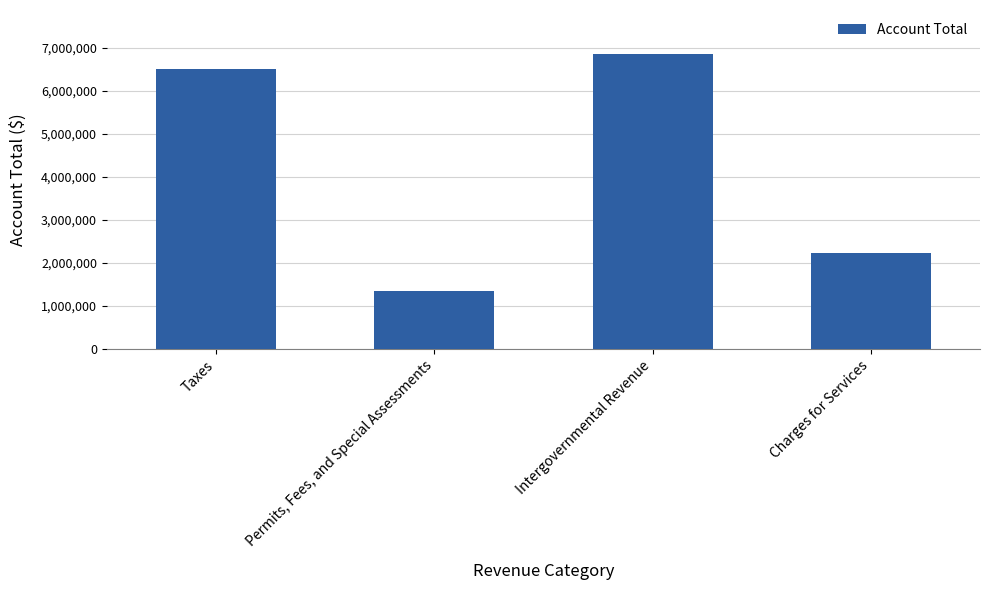

List the labels in order of value, largest first.

Intergovernmental Revenue, Taxes, Charges for Services, Permits, Fees, and Special Assessments